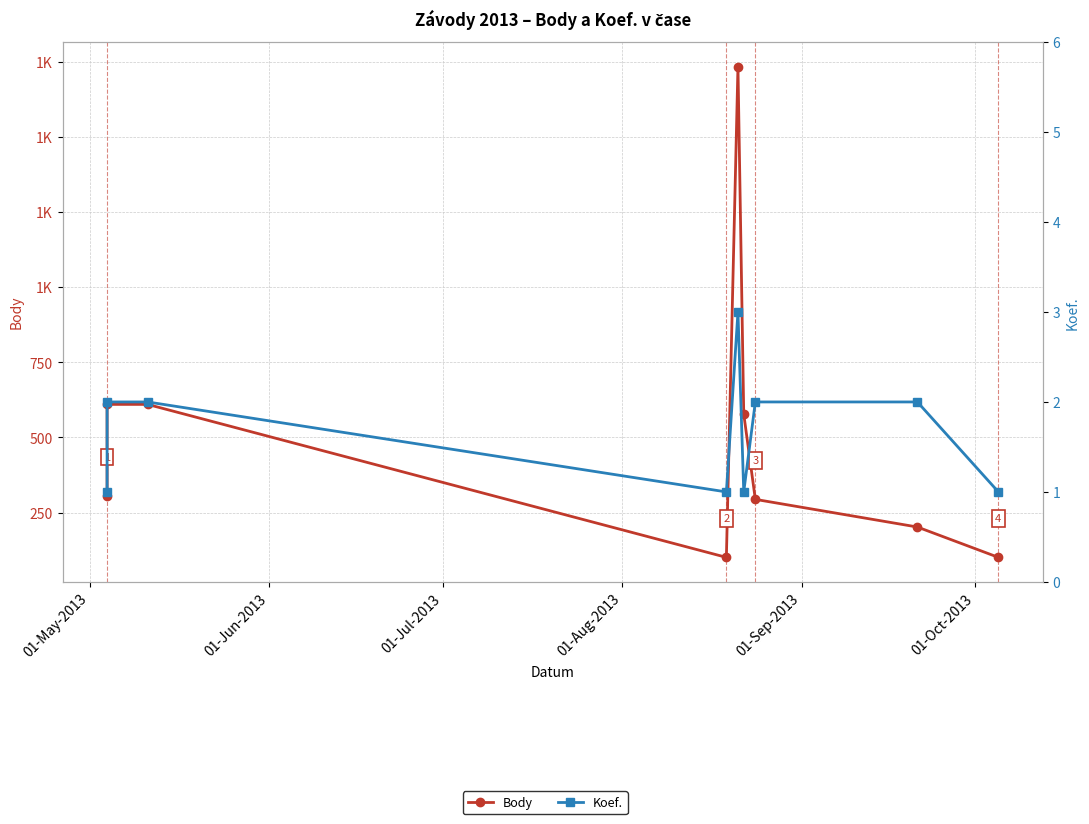

Which has a higher value, 01-Aug-2013 or 01-Jun-2013?

01-Jun-2013